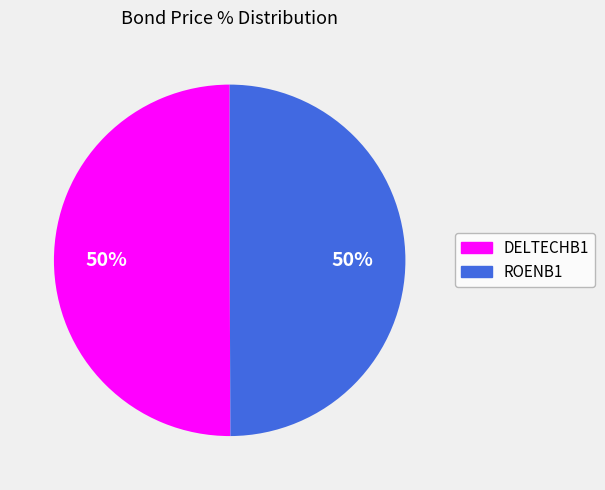

Do ROENB1 and DELTECHB1 together represent more than half of the pie?

Yes